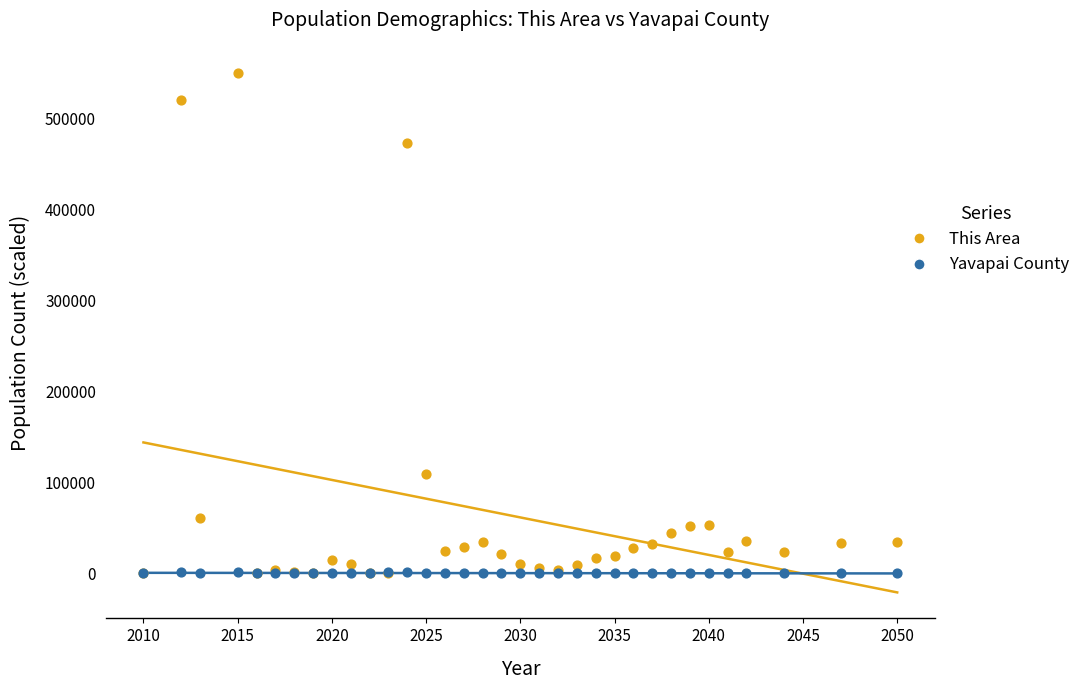

What are all the series names shown in the legend?

This Area, Yavapai County